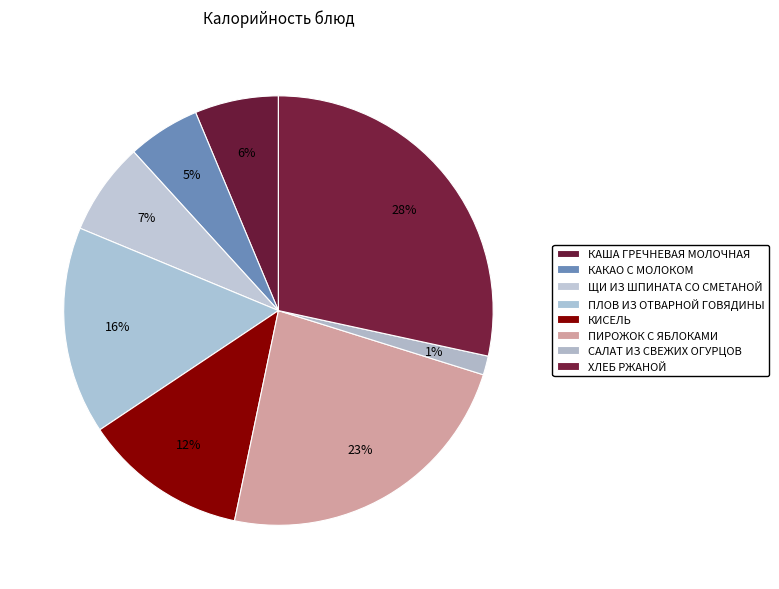

Does ЩИ ИЗ ШПИНАТА СО СМЕТАНОЙ represent more than half of the total?

No